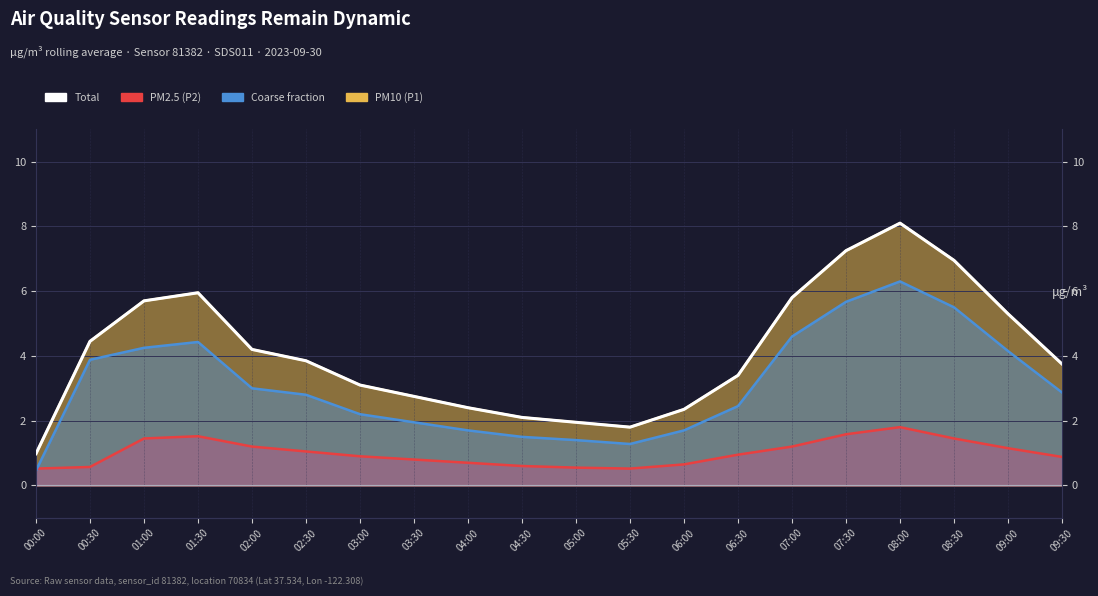

What is the value of the 20th point from the left?

3.8